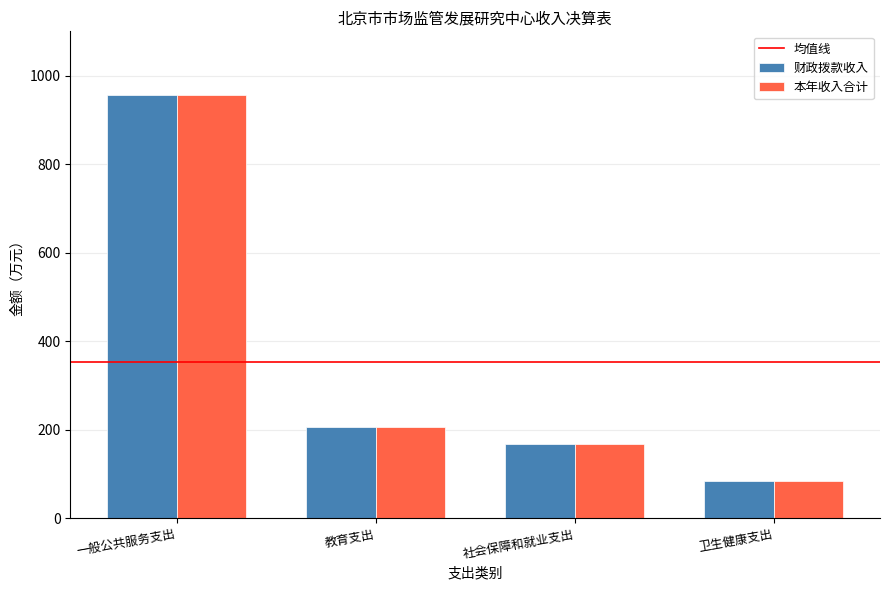

Rank the categories by 本年收入合计 value from highest to lowest.

一般公共服务支出, 教育支出, 社会保障和就业支出, 卫生健康支出